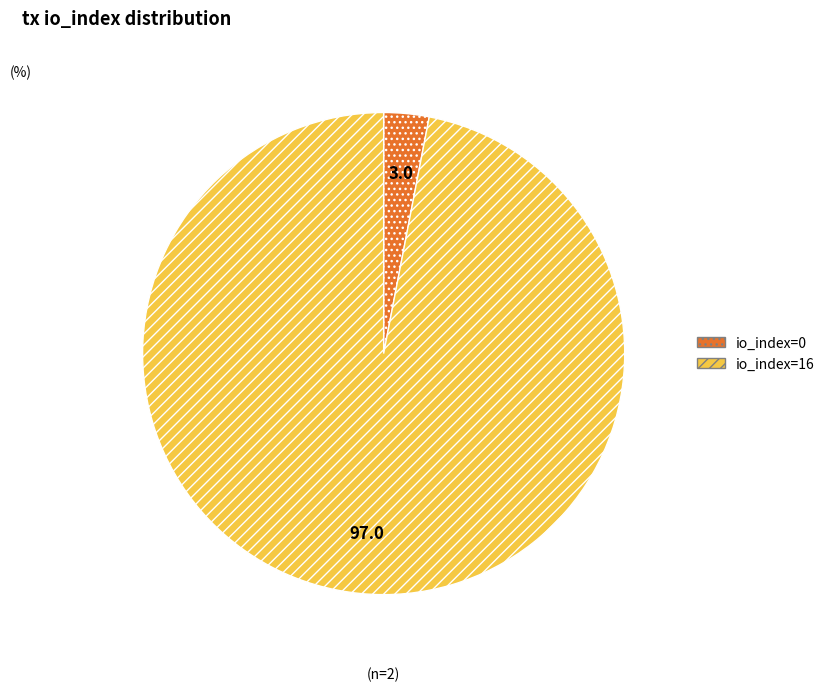

Combined, do io_index=0 and io_index=16 account for over 50%?

Yes